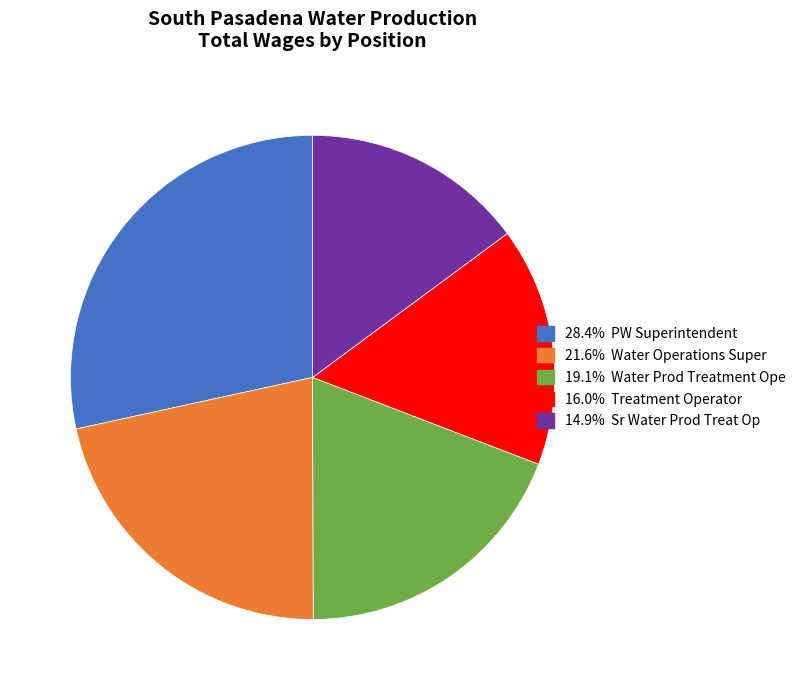

Is there a majority slice in this chart?

No